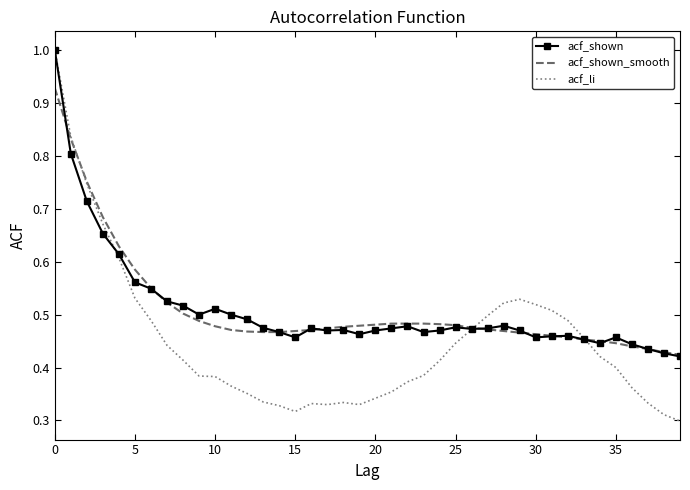

What is the greatest value displayed?

1.0